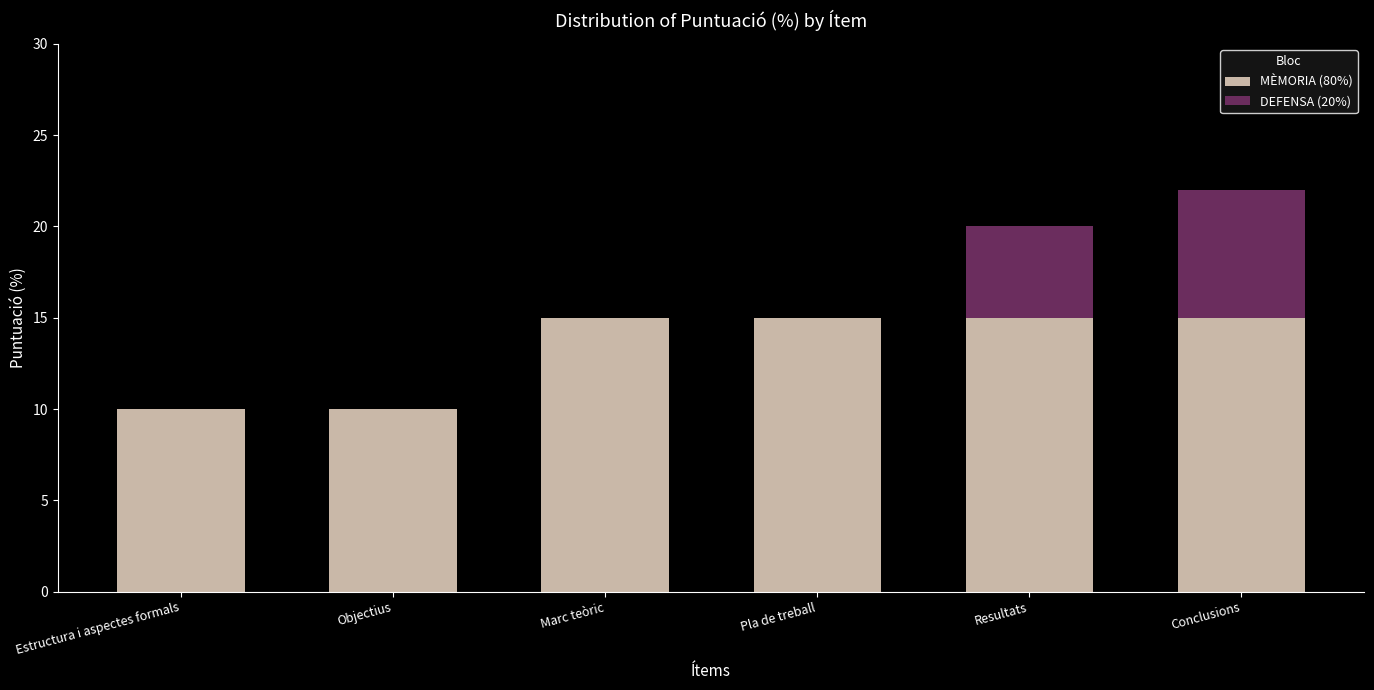

What is the total value across all series at Estructura i aspectes formals?

10